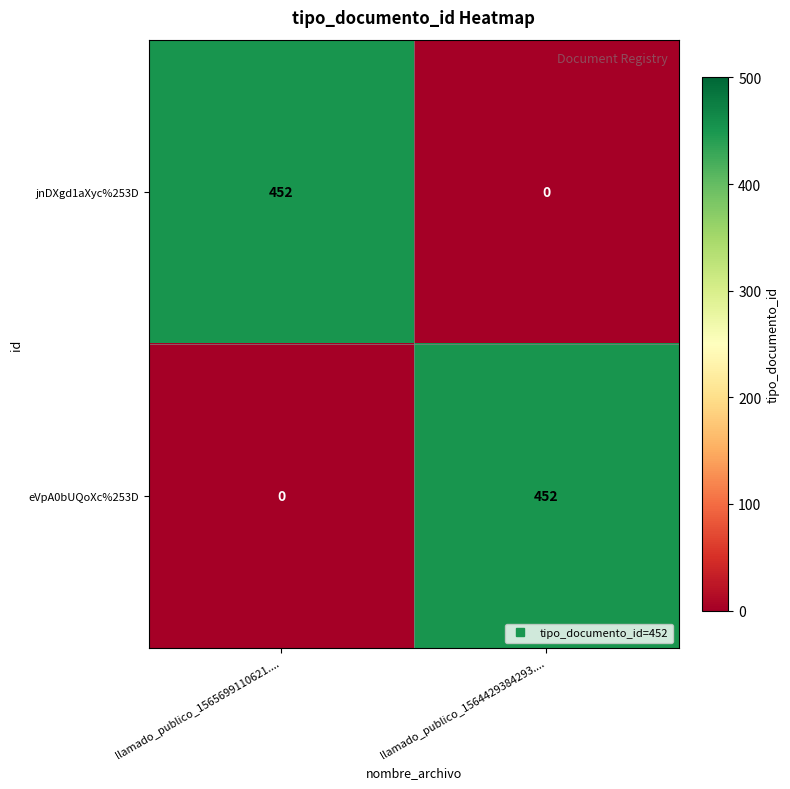

At how many categories does at least one series exceed 228?

2